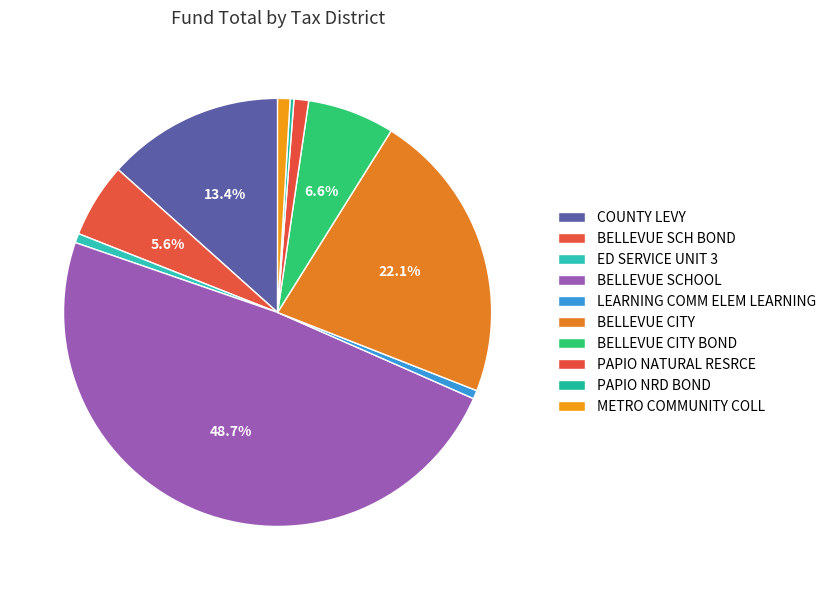

How many slices are in this pie chart?

10